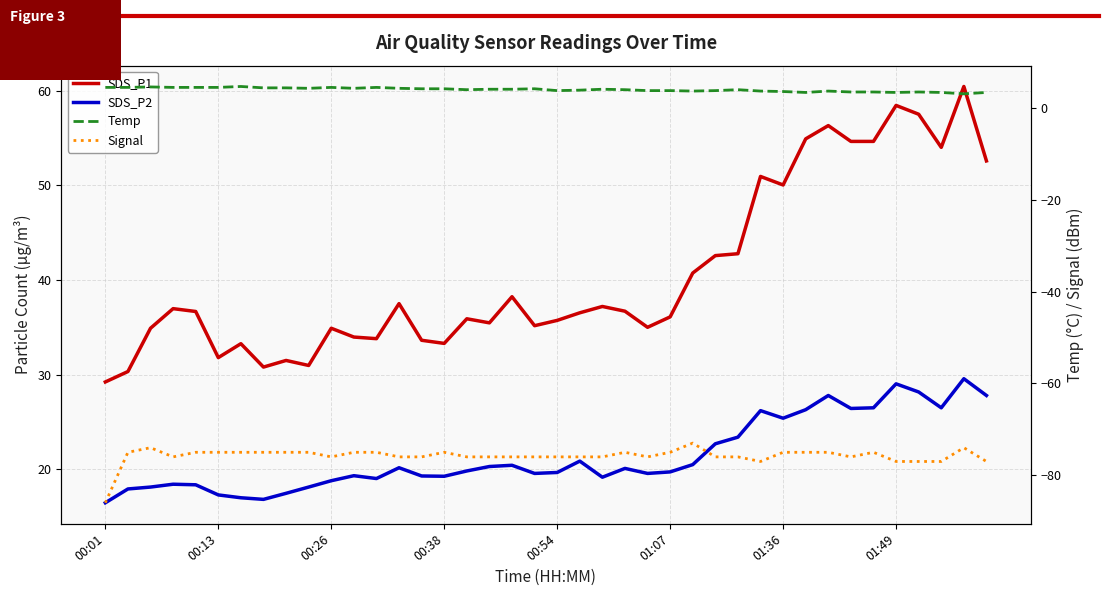

The SDS_P1 series shows 34.0 at 11. True or false?

True